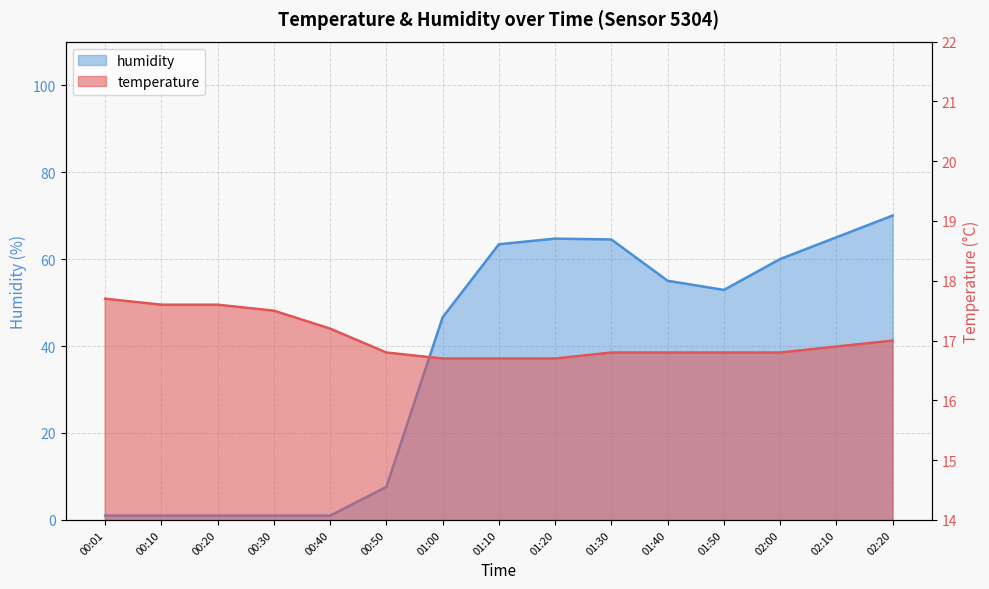

The value of temperature at 02:20 is 28.3. True or false?

False